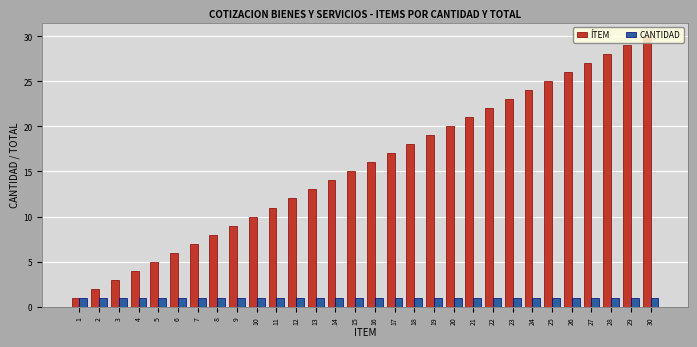

Which series has the widest spread of values?

ÍTEM